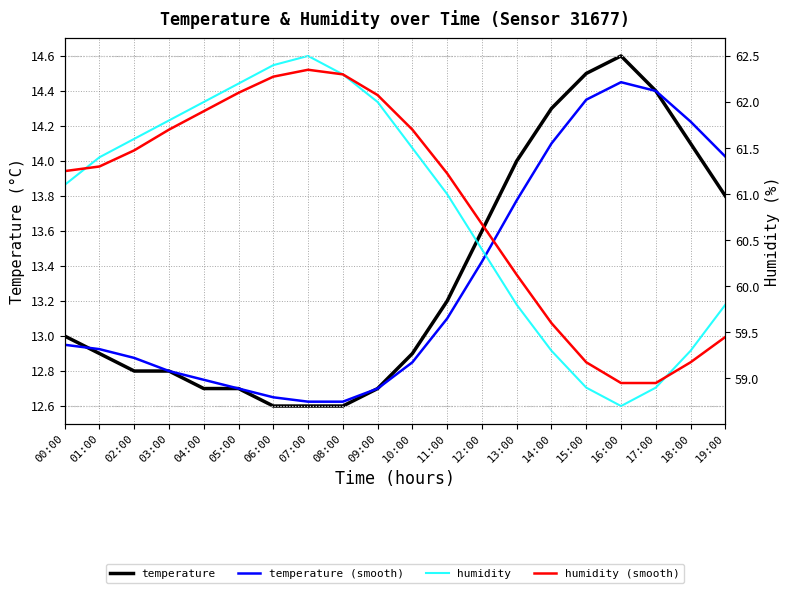

What is the total value across all series at 15:00?

73.4